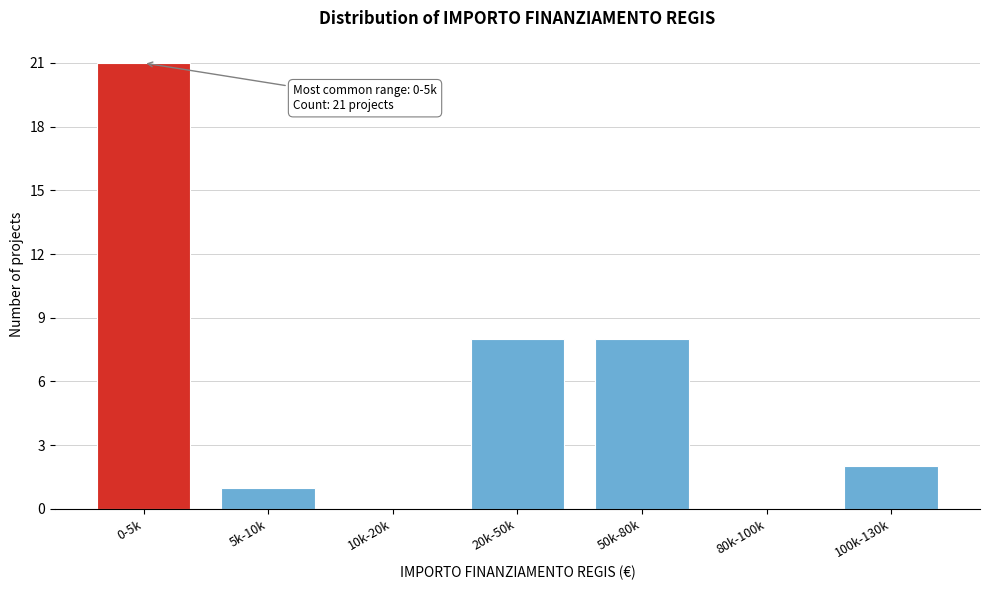

Reading left to right, list all the values displayed in this chart.

0-5k=21	5k-10k=1	10k-20k=0	20k-50k=8	50k-80k=8	80k-100k=0	100k-130k=2